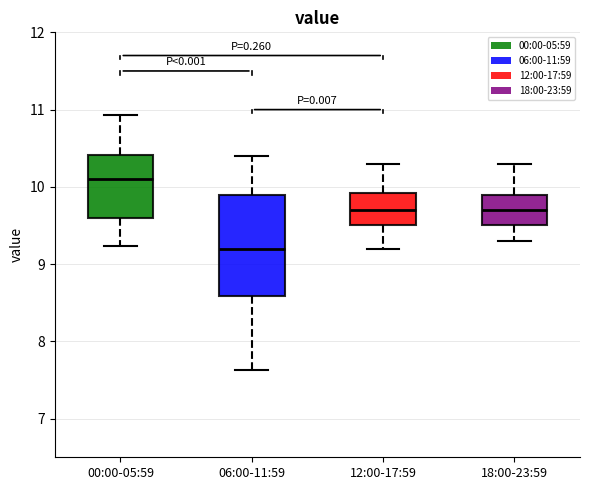

Which box has the lowest median line?

06:00-11:59